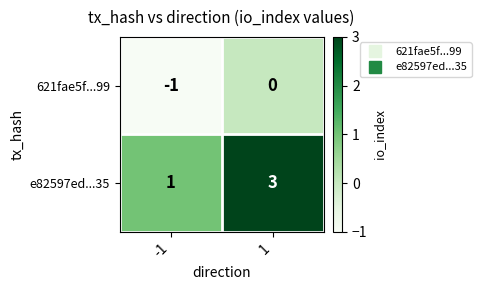

Which series changed the most between -1 and 1?

e82597ed...35